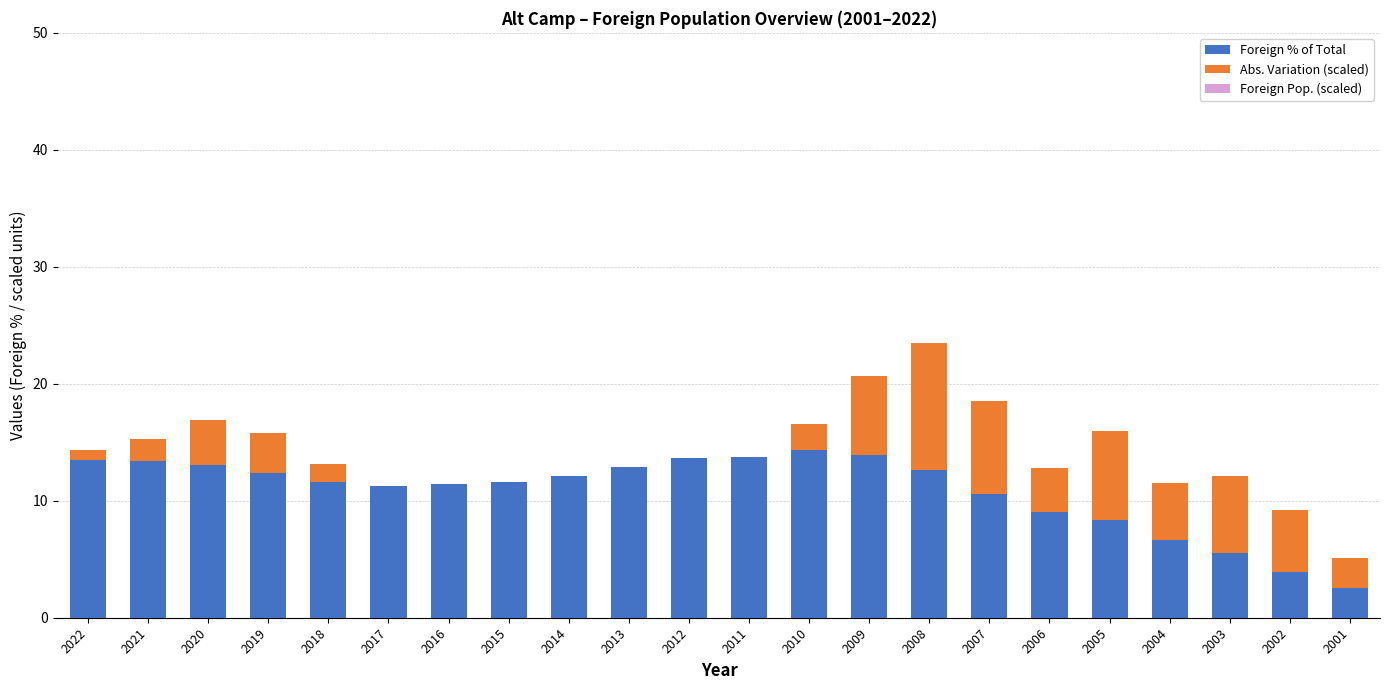

Does the chart contain stacked bars?

Yes